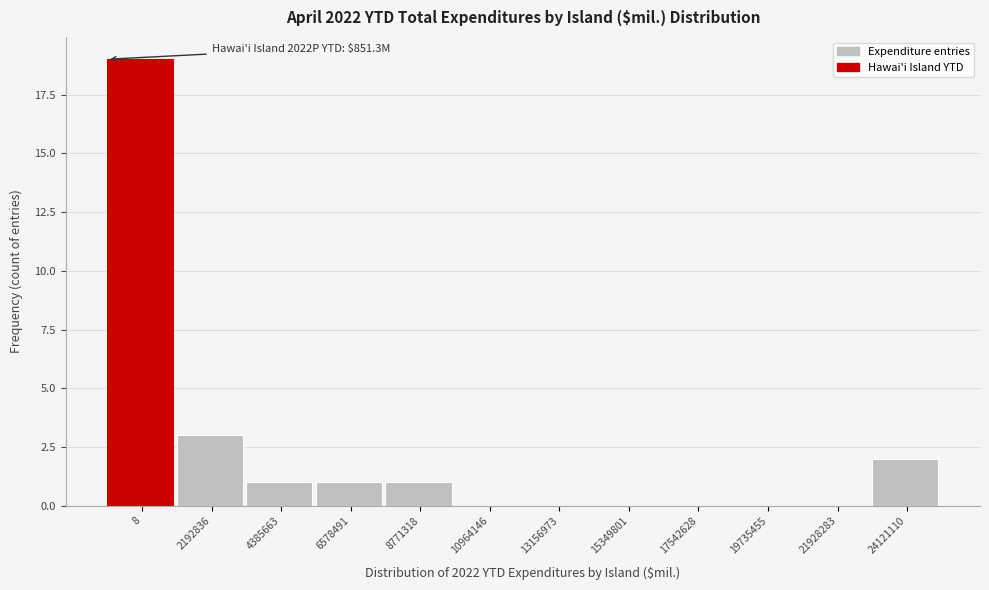

Reading left to right, transcribe all the data shown in this chart.

8=19	2192836=3	4385663=1	6578491=1	8771318=1	10964146=0	13156973=0	15349801=0	17542628=0	19735455=0	21928283=0	24121110=2